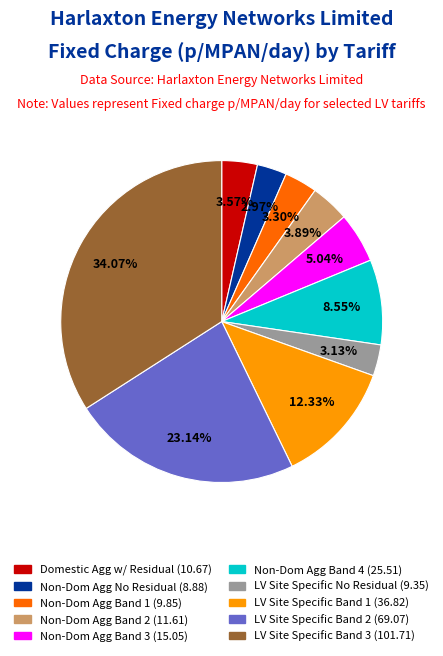

Is there a majority slice in this chart?

No